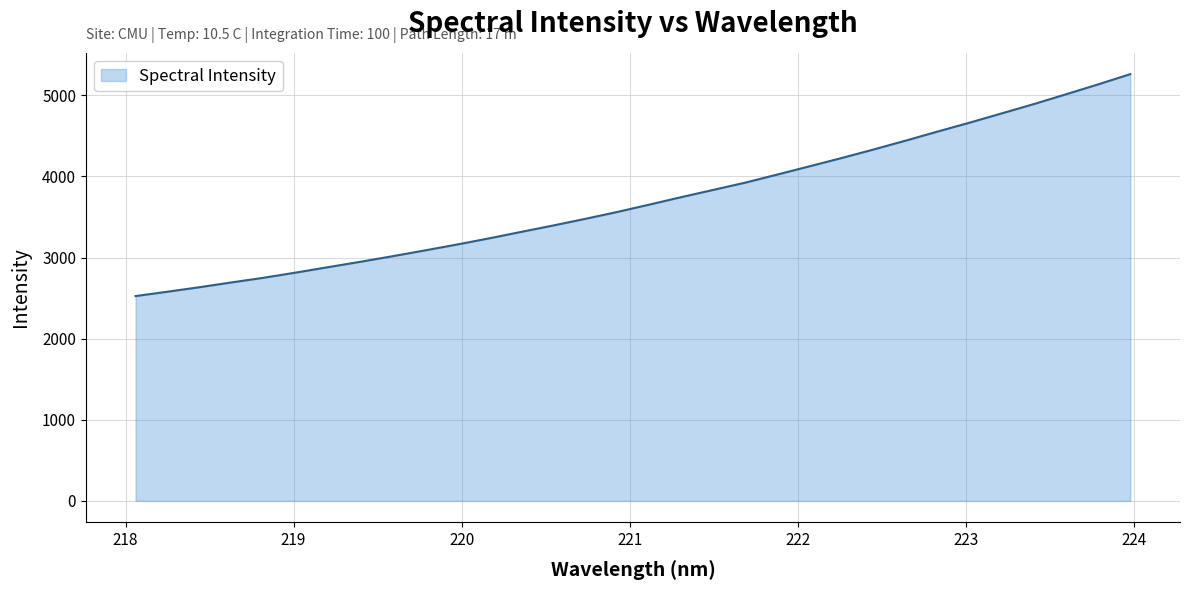

What is the maximum value shown in the chart?

5260.8